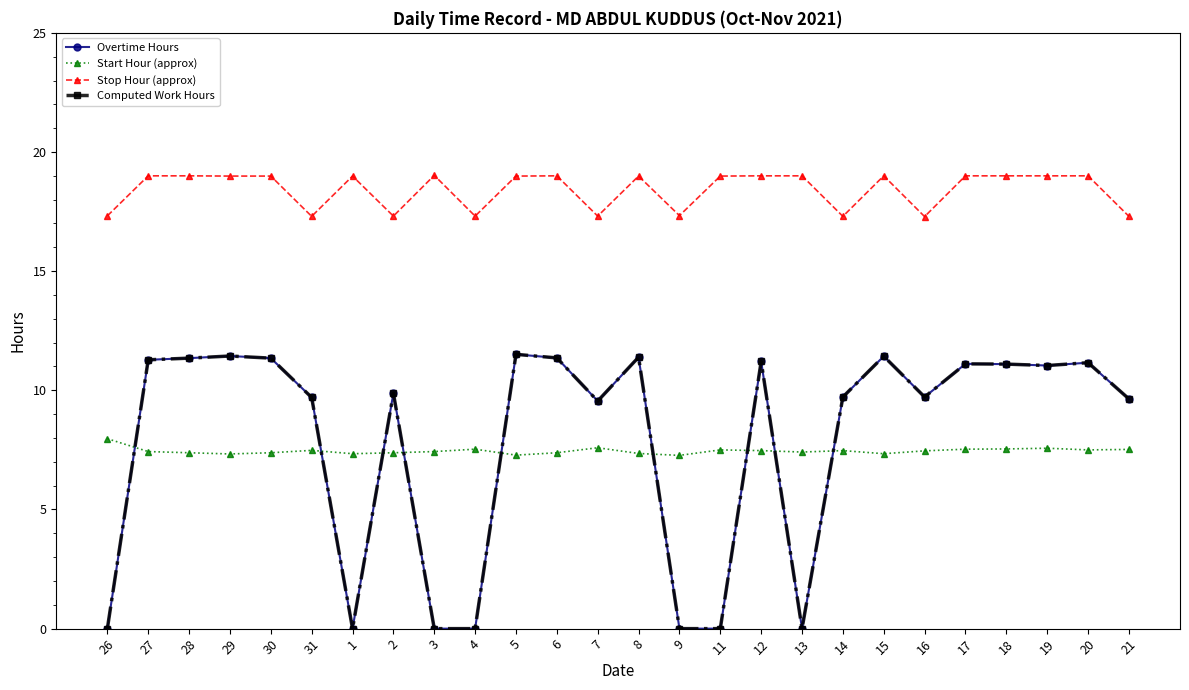

Does the chart have visible grid lines?

No